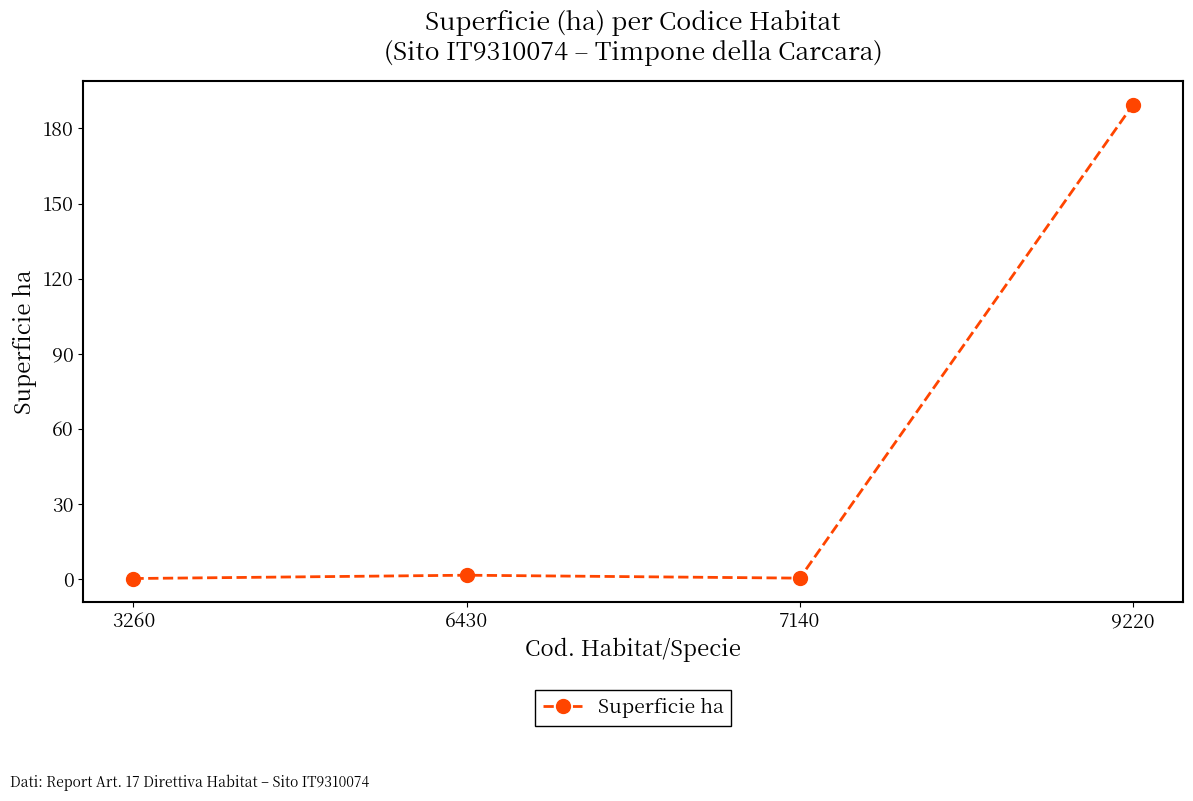

What is the greatest value displayed?

189.5